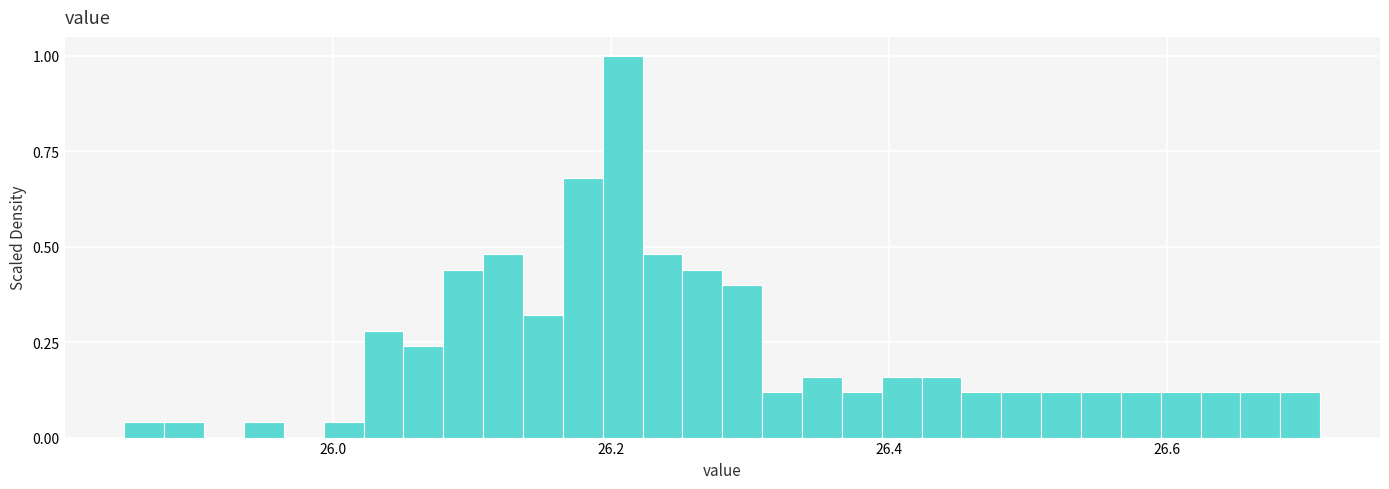

Read against the x-axis, roughly where is the centre of the tallest bar?

26.20